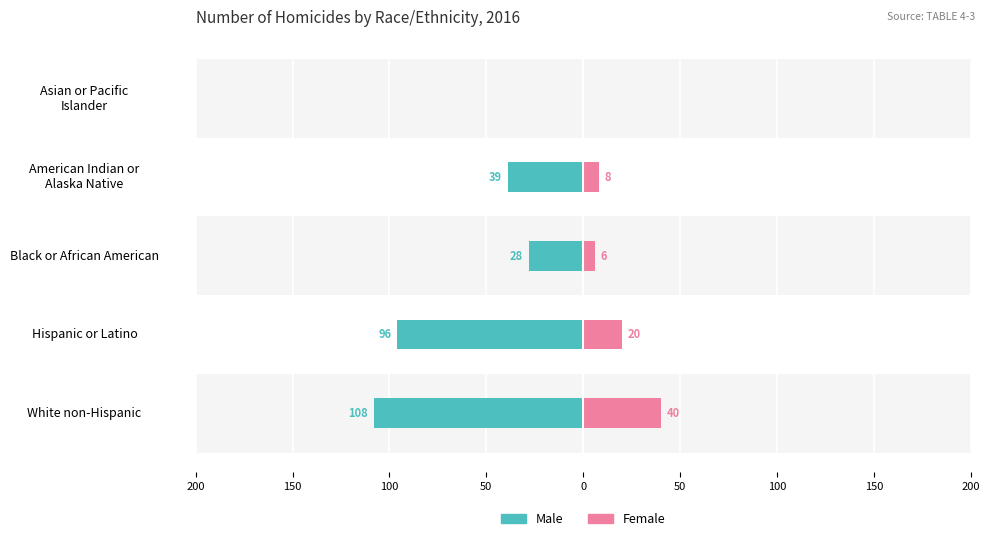

The value of Male at Black or African American is -40. True or false?

False